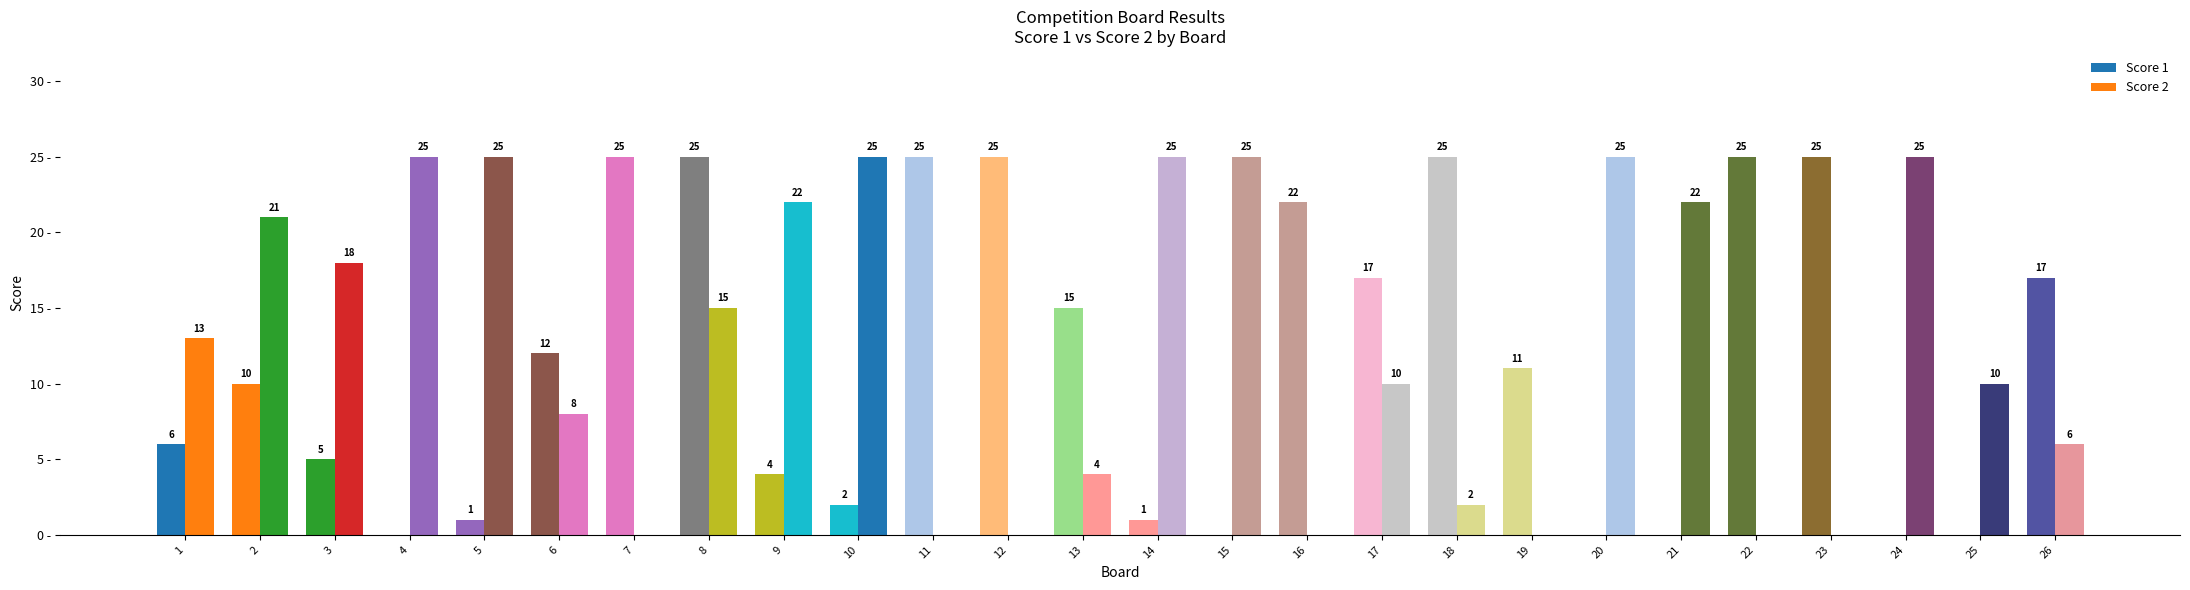

What is the difference between the Score 1 values at 3 and 12?

20